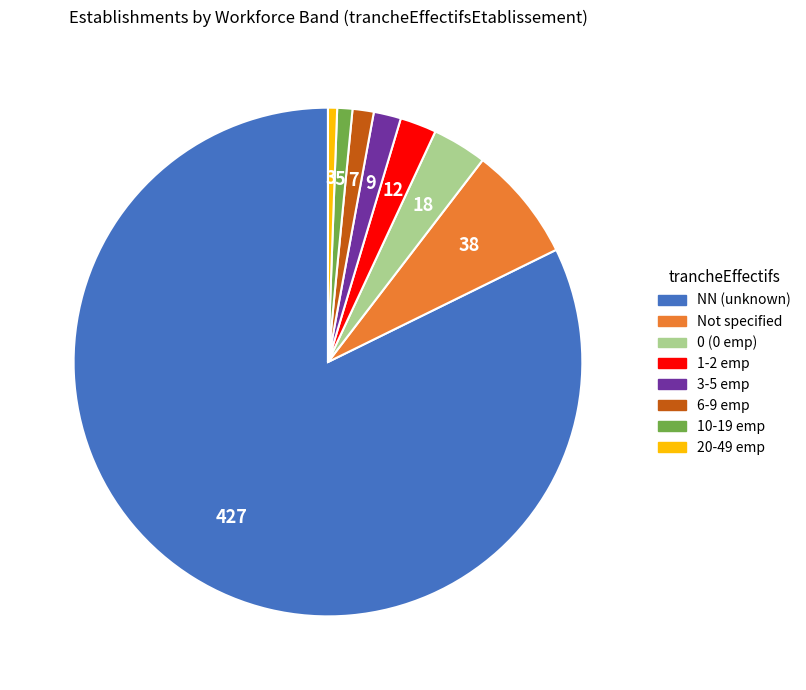

Does any single category account for the majority?

Yes